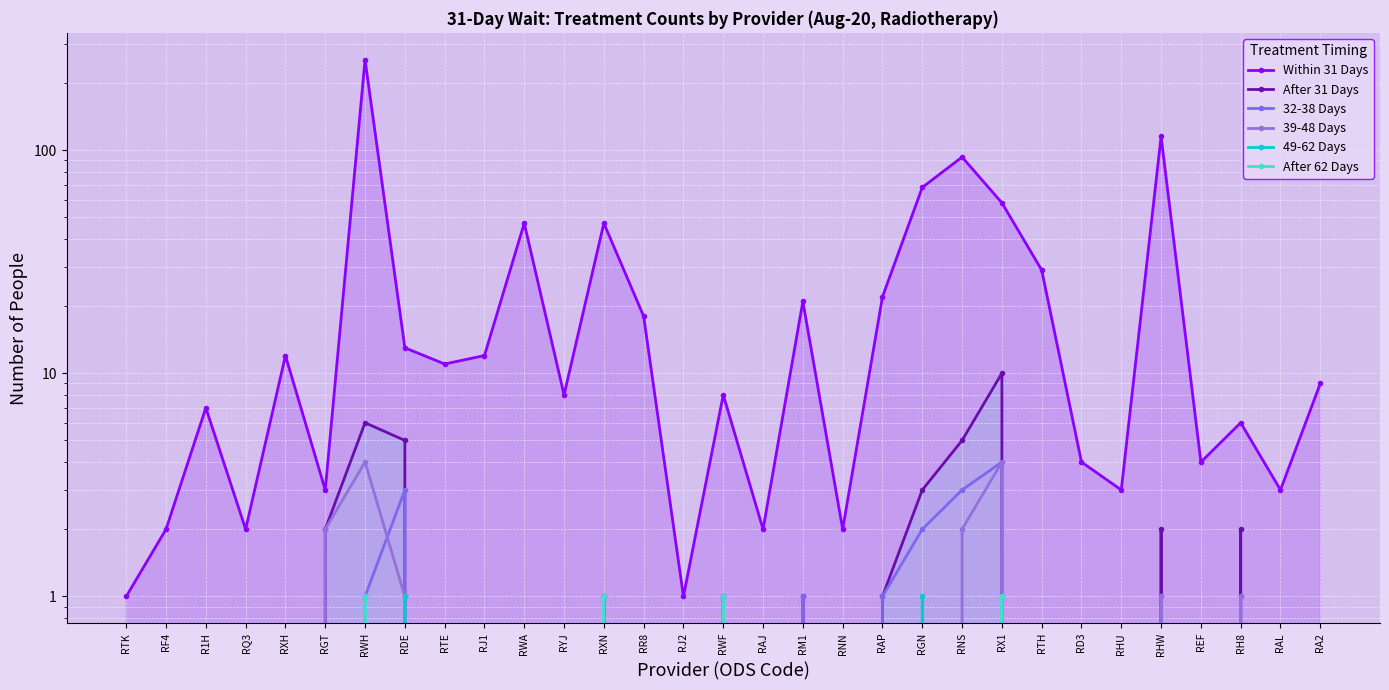

Between REF and RNS, which is larger?

RNS